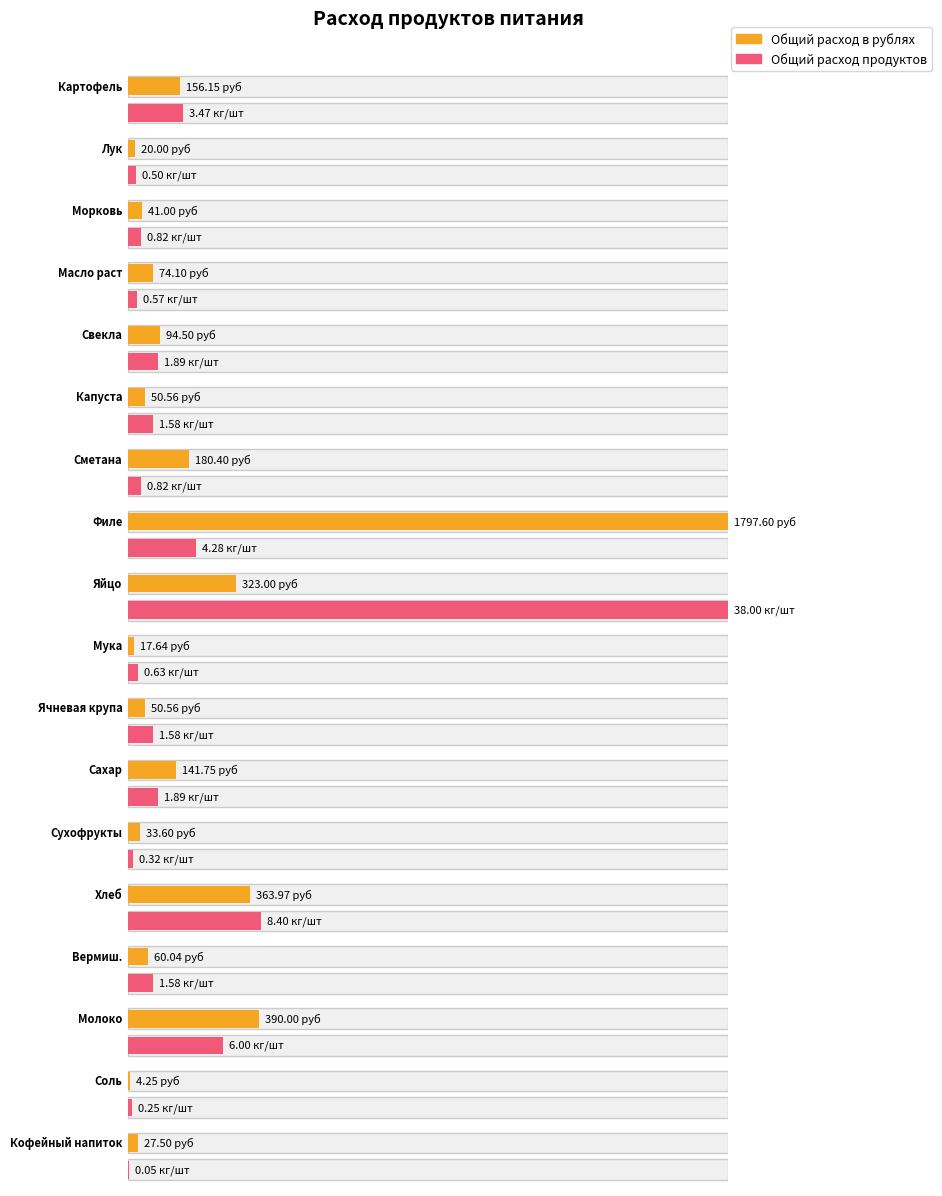

Which label corresponds to the smallest value in the chart?

Кофейный напиток